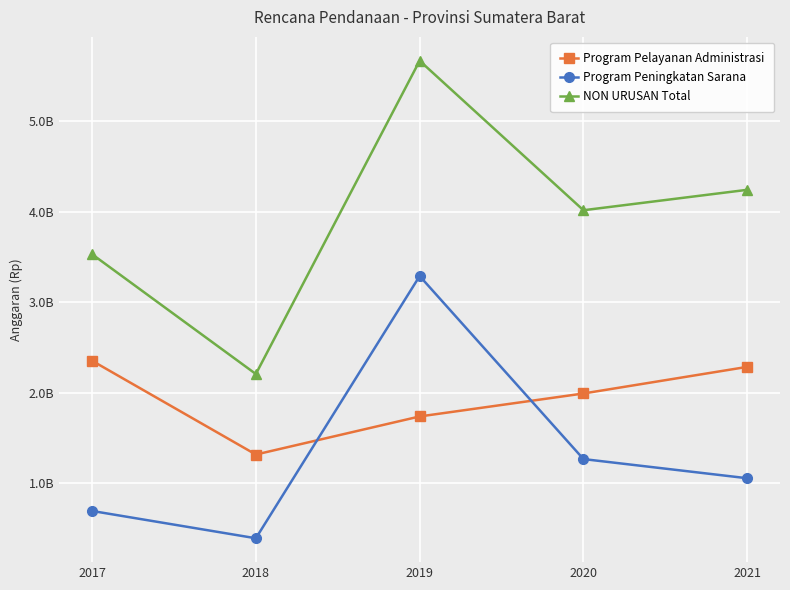

Is it true that NON URUSAN Total equals 1963245566 at 2017?

False